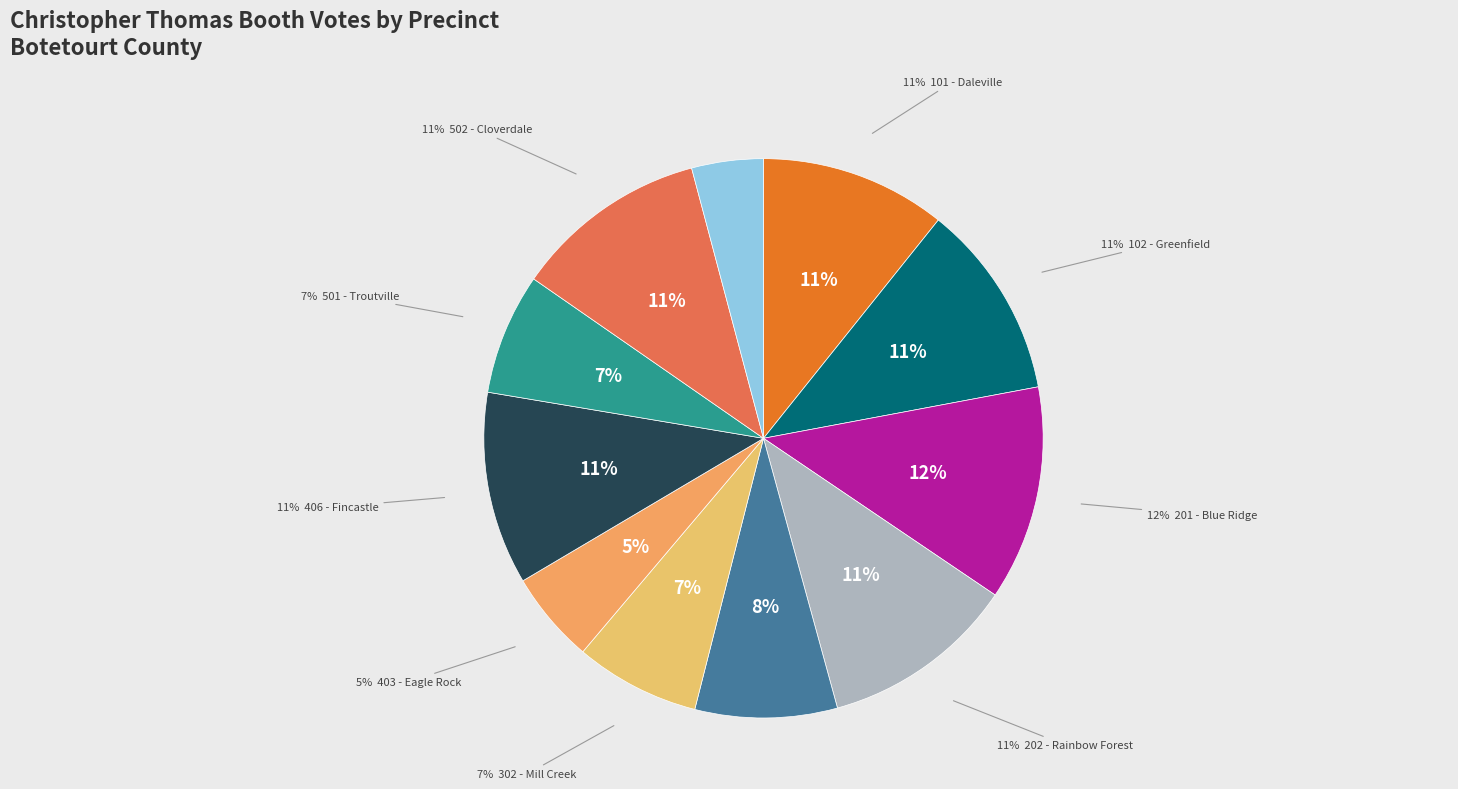

The 201 - Blue Ridge slice represents 12% of the pie. True or false?

True